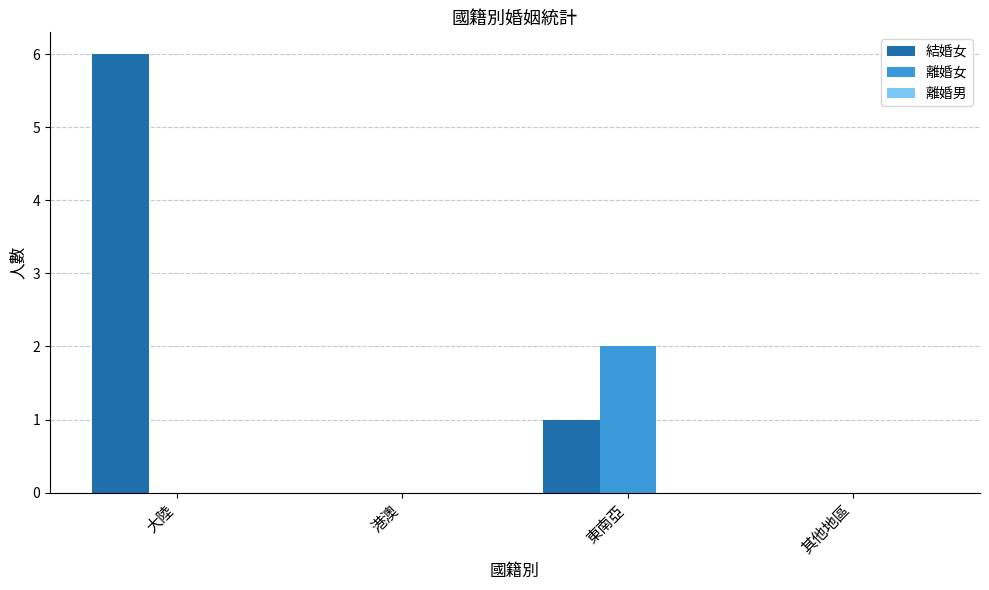

Which series has the largest total across all categories?

結婚女